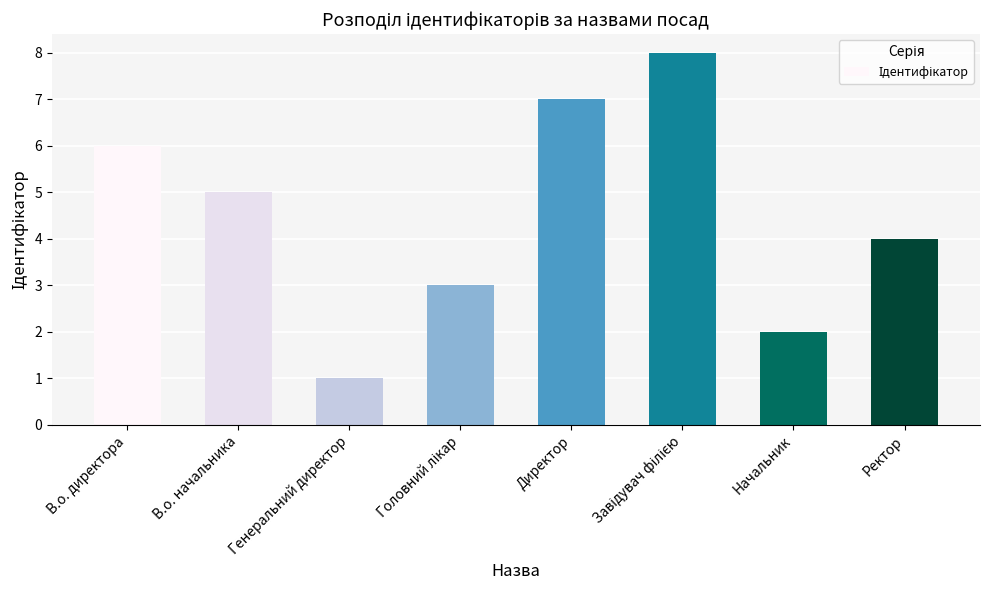

Where is the data nearest to the value 4?

Ректор